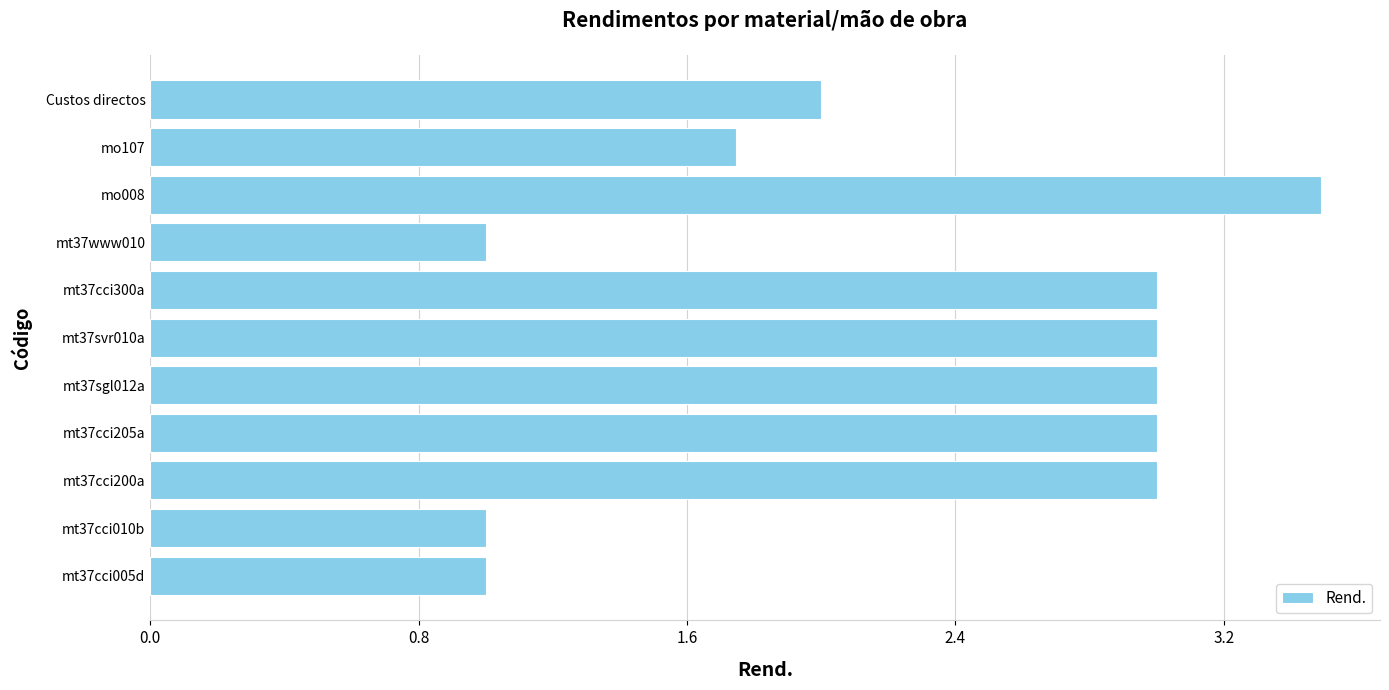

What is the approximate value at mt37cci205a?

3.0